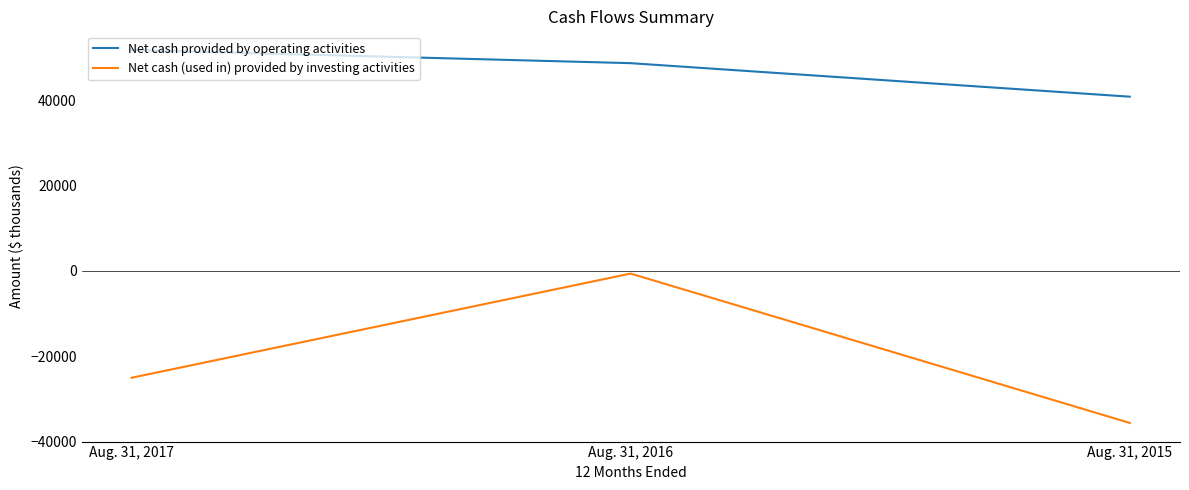

The value of Net cash (used in) provided by investing activities at Aug. 31, 2015 is -35713. True or false?

True